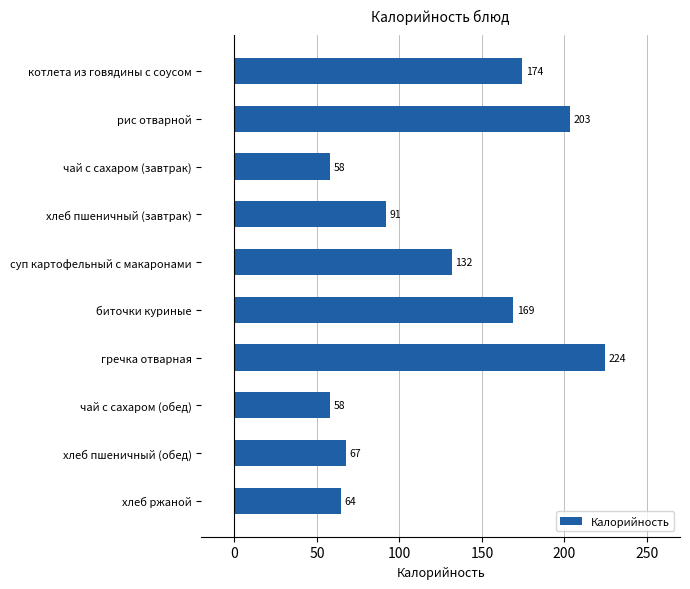

What is the label of the 5th bar from the top?

суп картофельный с макаронами